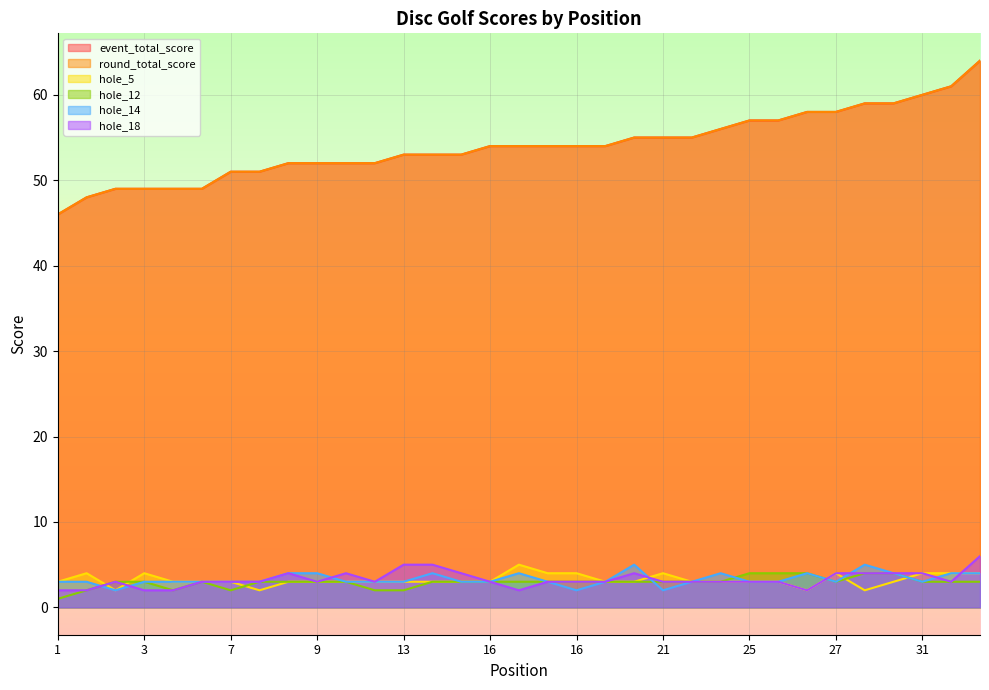

Reading right to left, list all the values displayed in this chart.

event_total_score: 64	61	60	59	59	58	58	57	57	56	55	55	55	54	54	54	54	54	53	53	53	52	52	52	52	51	51	49	49	49	49	48	46
round_total_score: 64	61	60	59	59	58	58	57	57	56	55	55	55	54	54	54	54	54	53	53	53	52	52	52	52	51	51	49	49	49	49	48	46
hole_5: 4	4	4	3	2	4	2	3	3	3	3	4	3	3	4	4	5	3	3	3	3	3	3	3	3	2	3	3	3	4	2	4	3
hole_12: 3	3	3	4	4	3	4	4	4	3	3	3	3	3	3	3	3	3	3	3	2	2	3	3	3	3	2	3	2	3	3	2	1
hole_14: 4	4	3	4	5	3	4	3	3	4	3	2	5	3	2	3	4	3	3	4	3	3	3	4	4	3	3	3	3	3	2	3	3
hole_18: 6	3	4	4	4	4	2	3	3	3	3	3	4	3	3	3	2	3	4	5	5	3	4	3	4	3	3	3	2	2	3	2	2